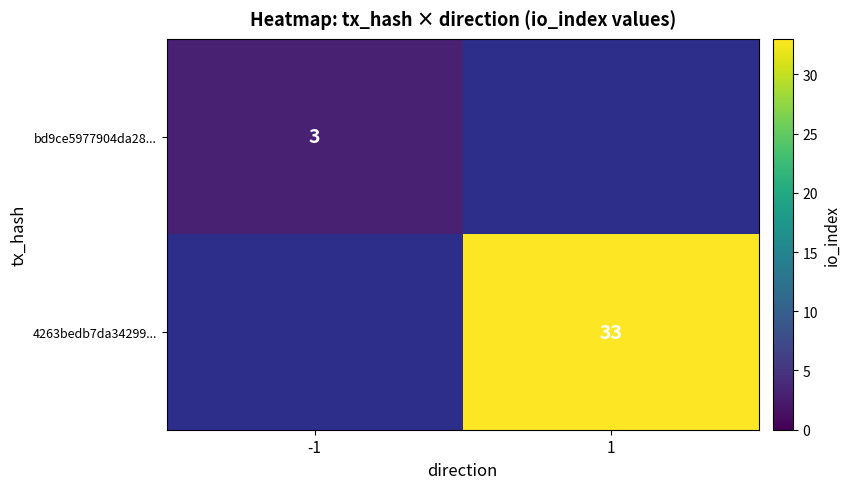

How many series are shown in this chart?

2